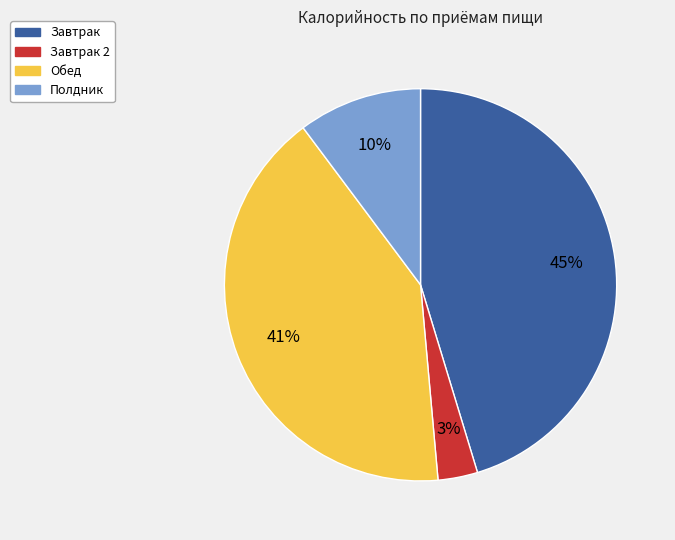

Approximately how many times larger is the value at Завтрак compared to Обед?

1.1